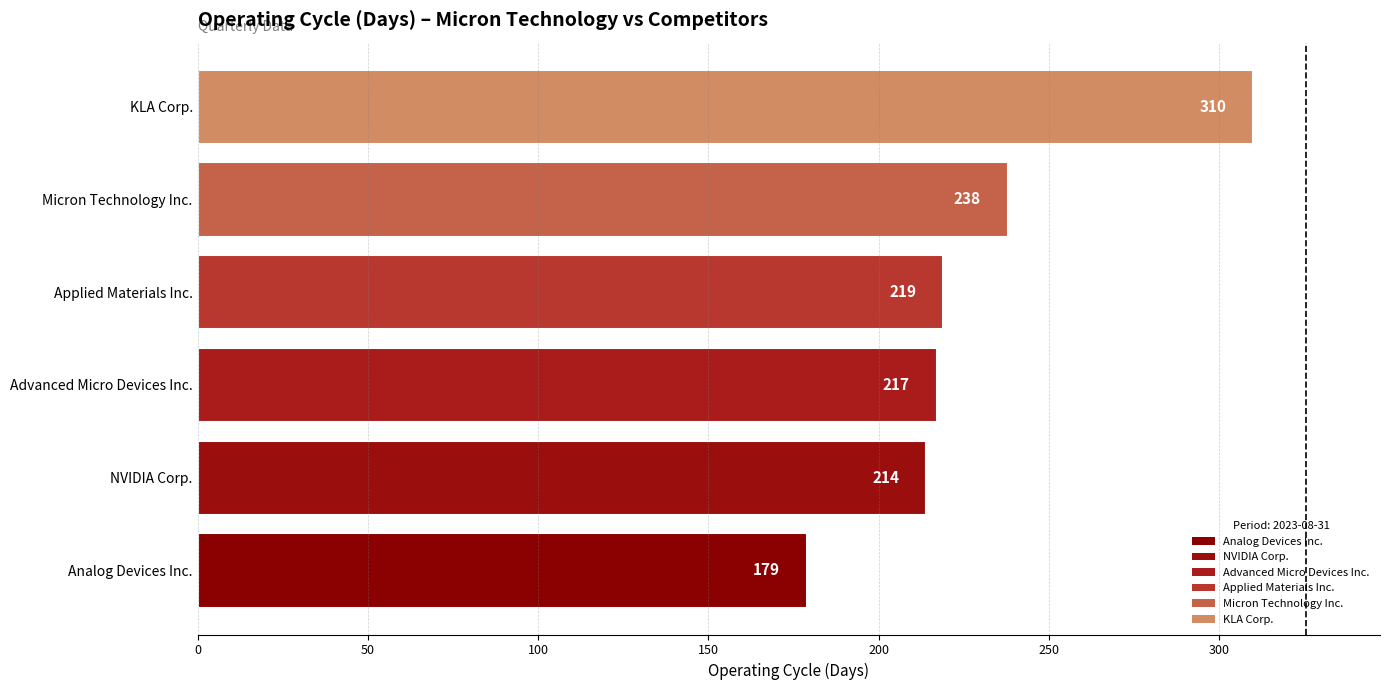

Does the chart contain stacked bars?

No